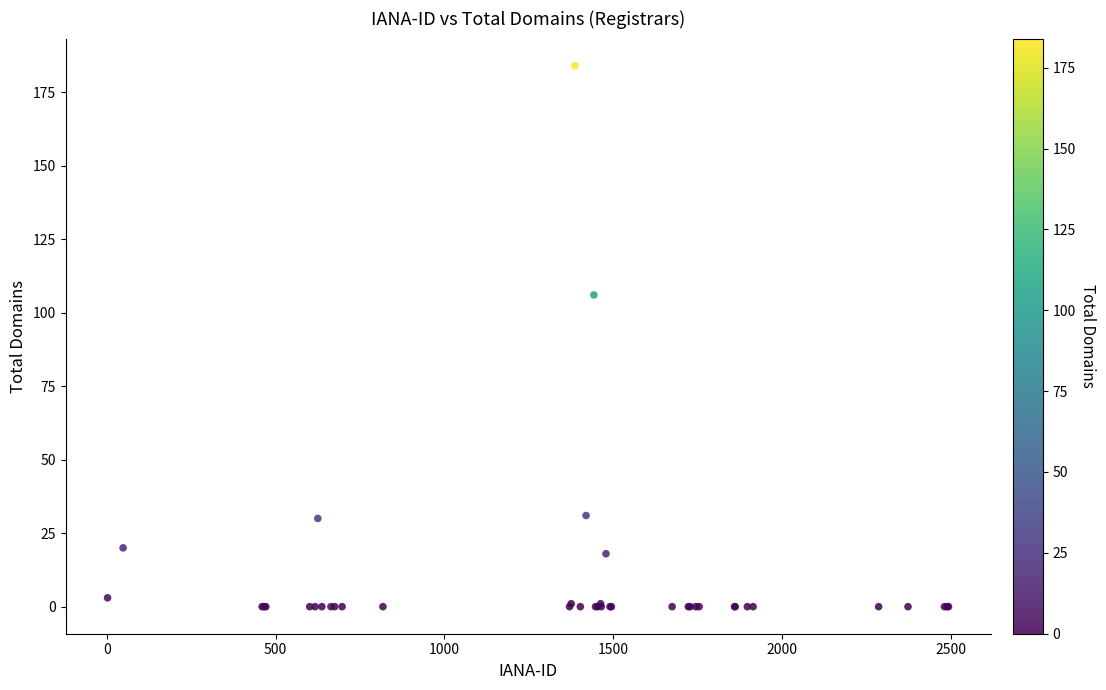

What Y value in the scatter plot is closest to 92?

106